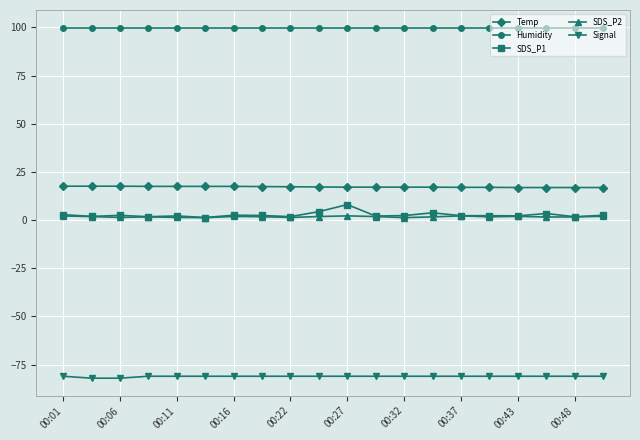

How many lines are shown in the chart?

5